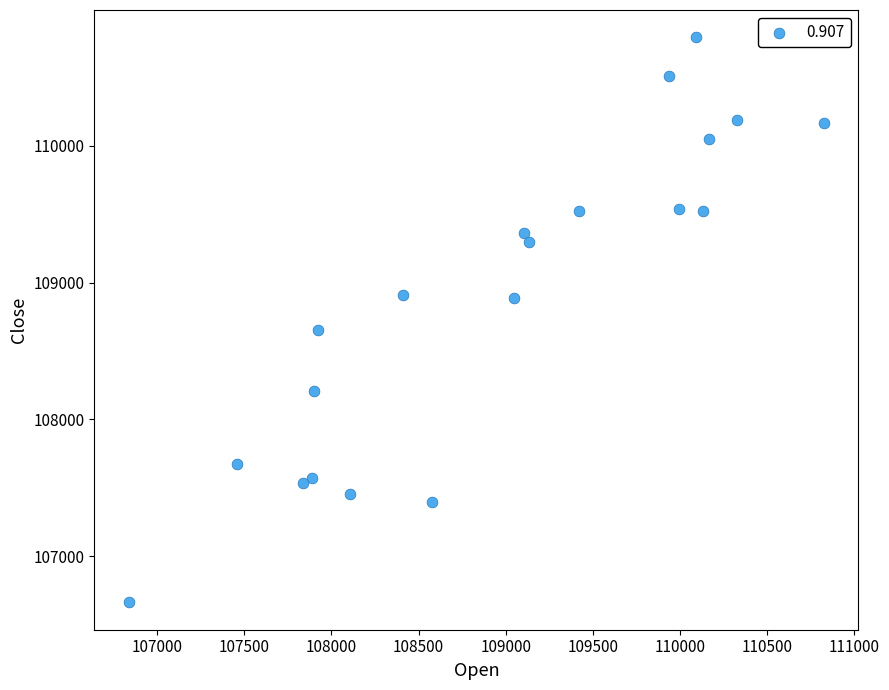

What Y value in the scatter plot is closest to 108727?

108650